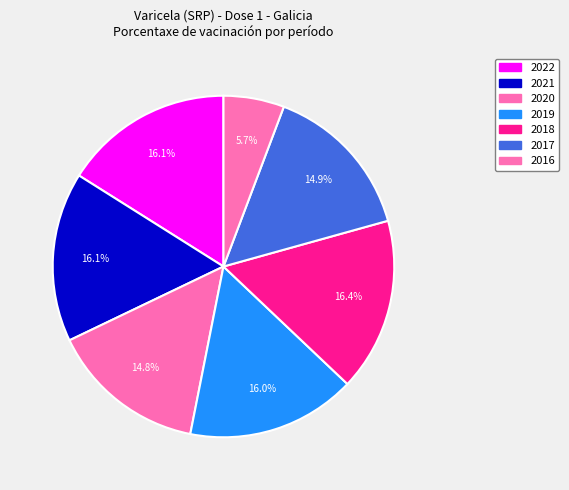

How many slices are in this pie chart?

7